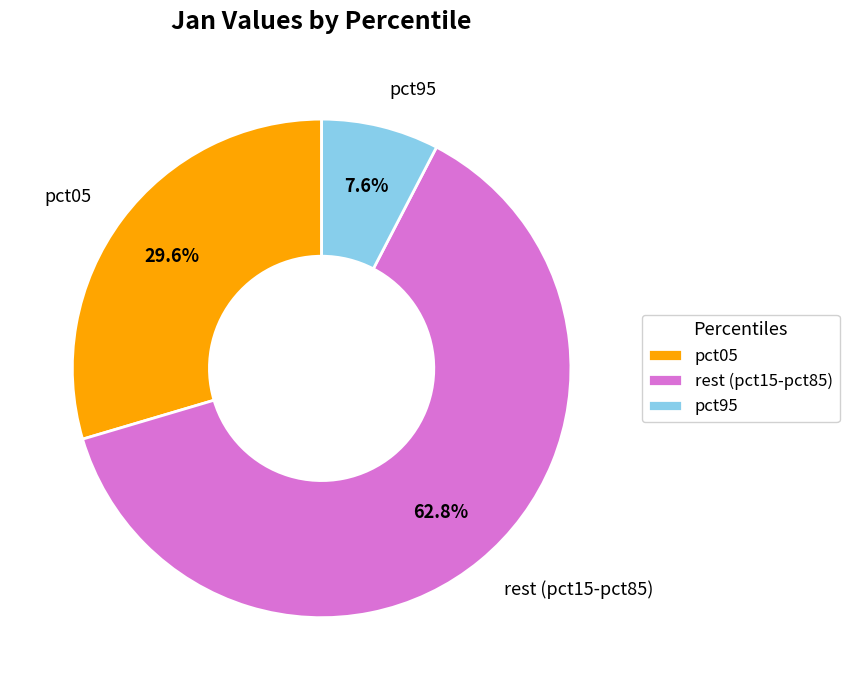

What is the largest slice in the pie chart?

rest (pct15-pct85)